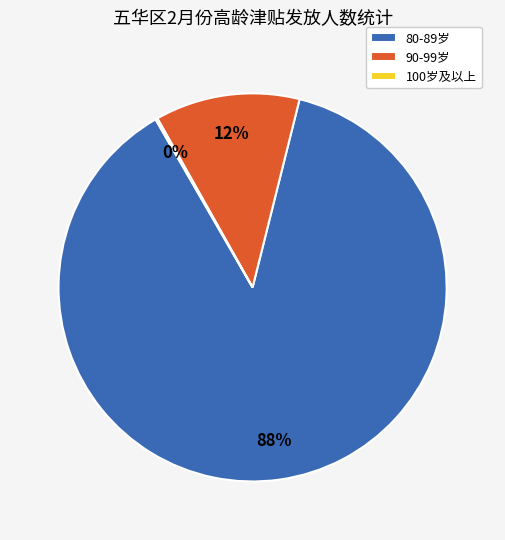

Is there a majority slice in this chart?

Yes